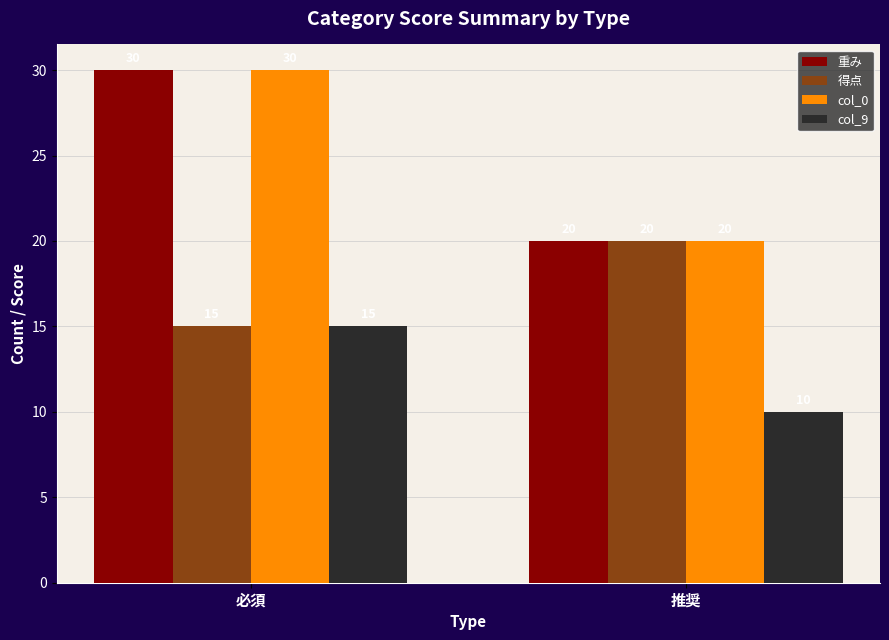

True or false: 得点 has a value of 27 at 推奨.

False